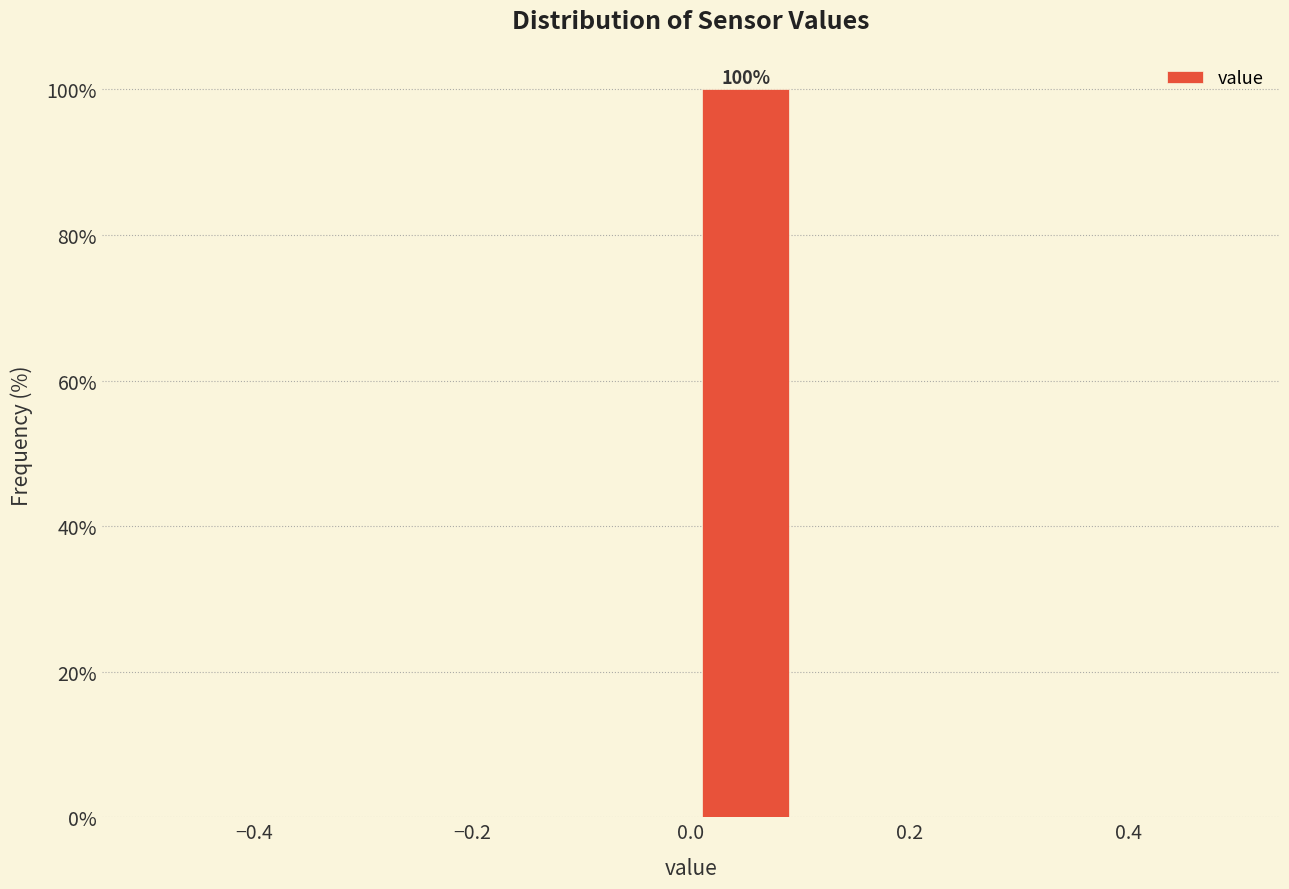

Over which range of the x-axis is the bar tallest?

0.0 to 0.1